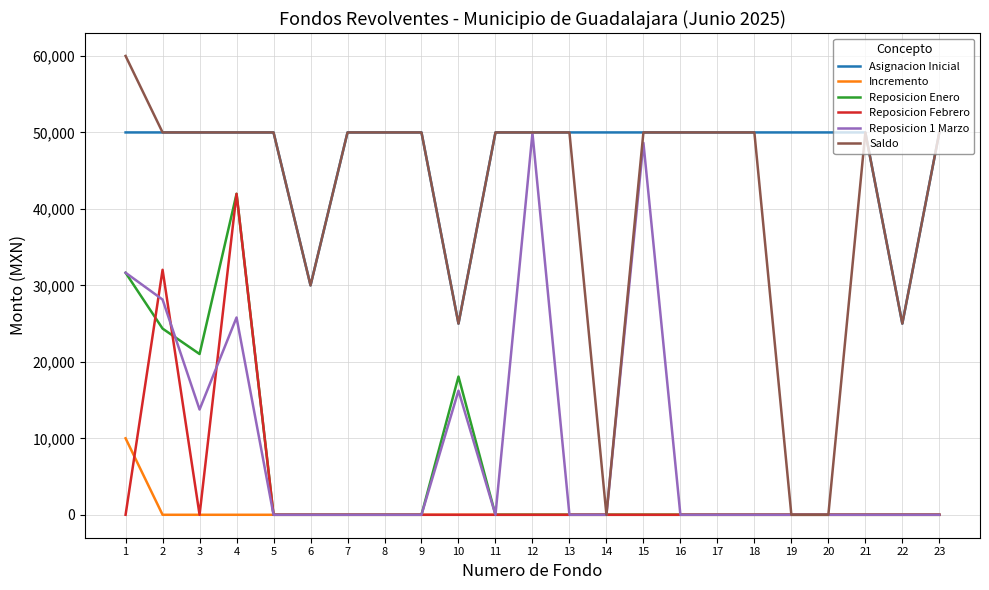

The value of Reposicion Enero at 13 is 18130.5. True or false?

False